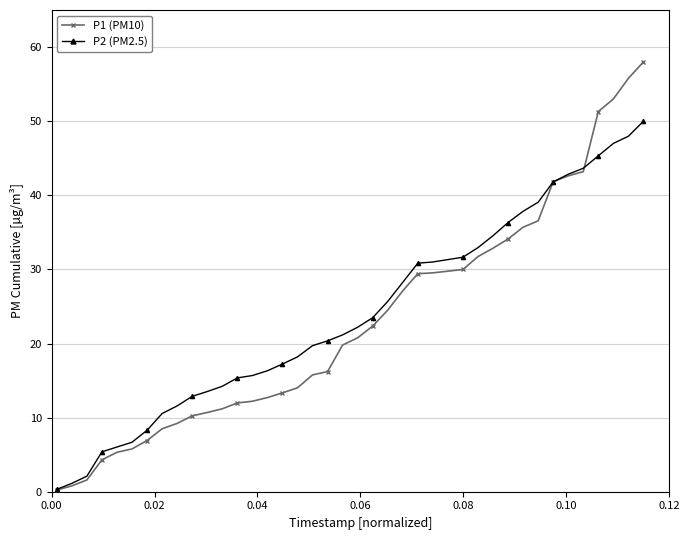

What is the maximum value shown in the chart?

58.0